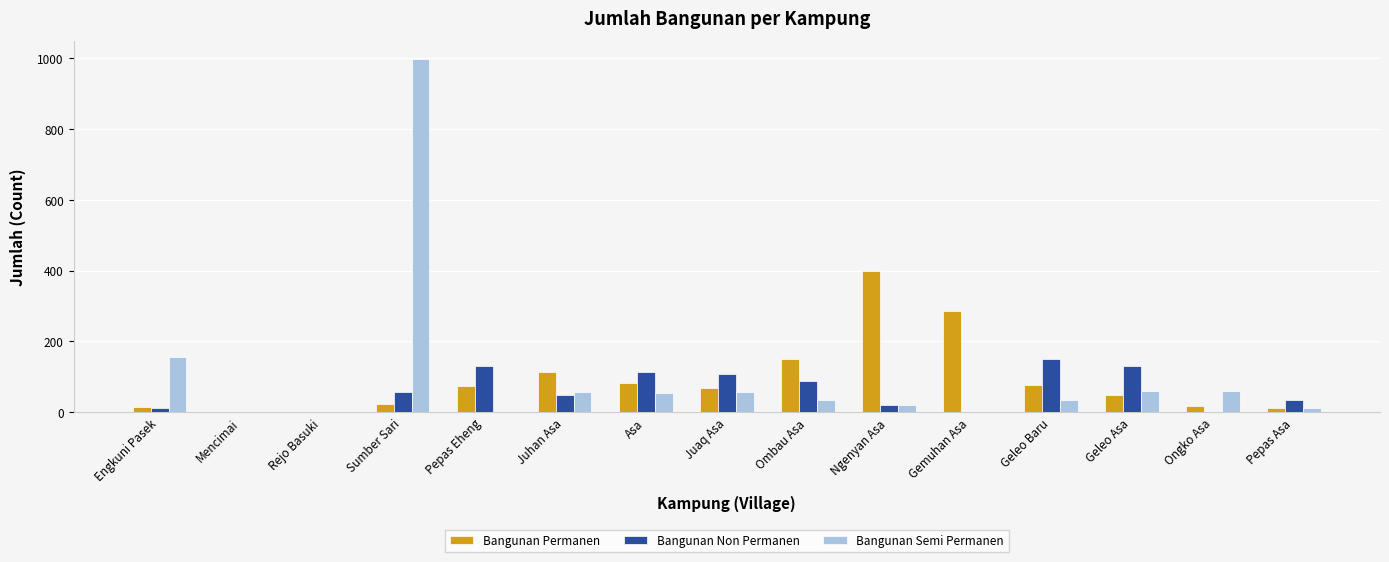

What is the sum of the Bangunan Non Permanen values at Geleo Baru and Mencimai?

149.1